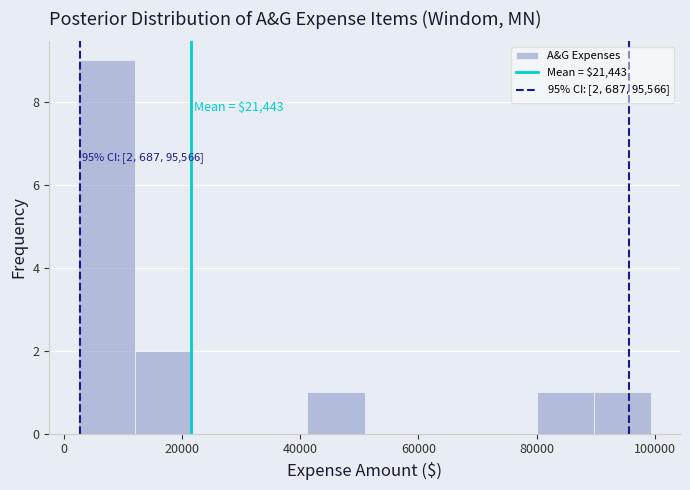

Which range on the x-axis has the tallest bar?

2000 to 12000